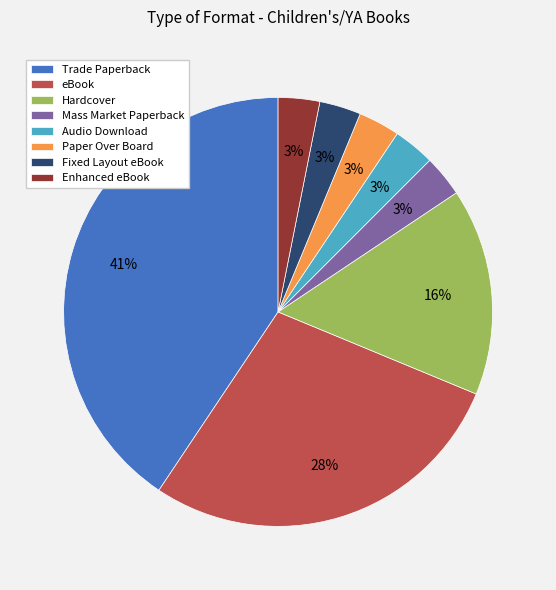

What is the ratio of the value at Paper Over Board to the value at Audio Download?

1.0